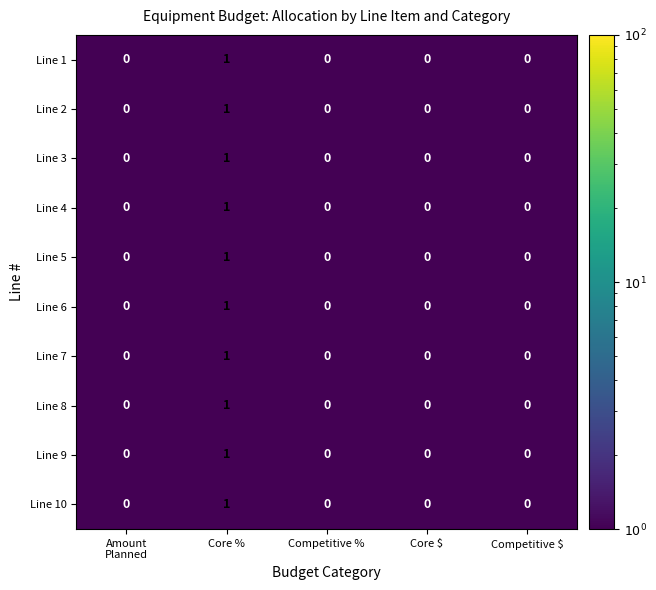

Which category has the highest value in the Line 5 series?

Core %